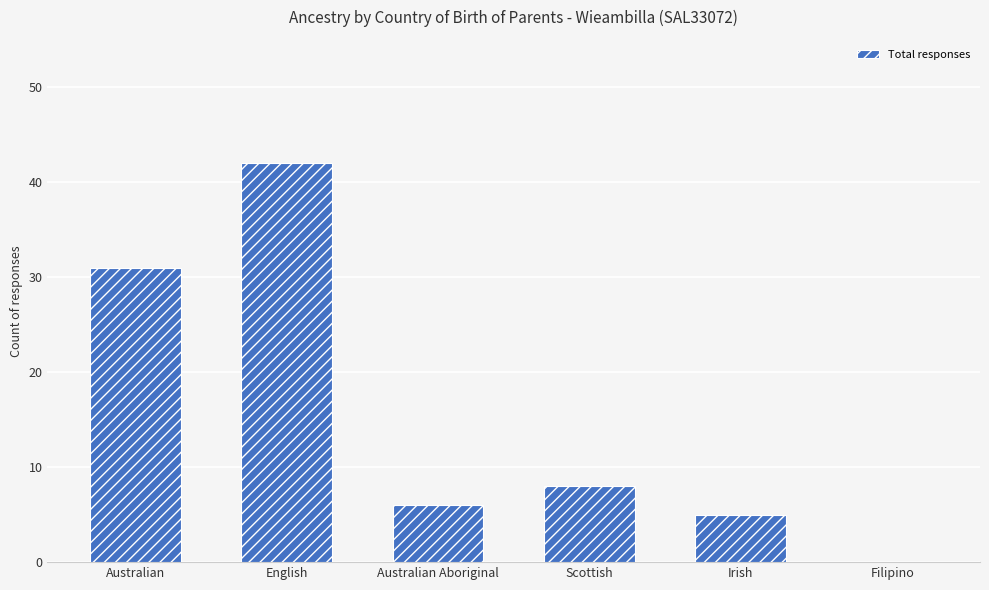

Where does the data first go above 8?

Australian